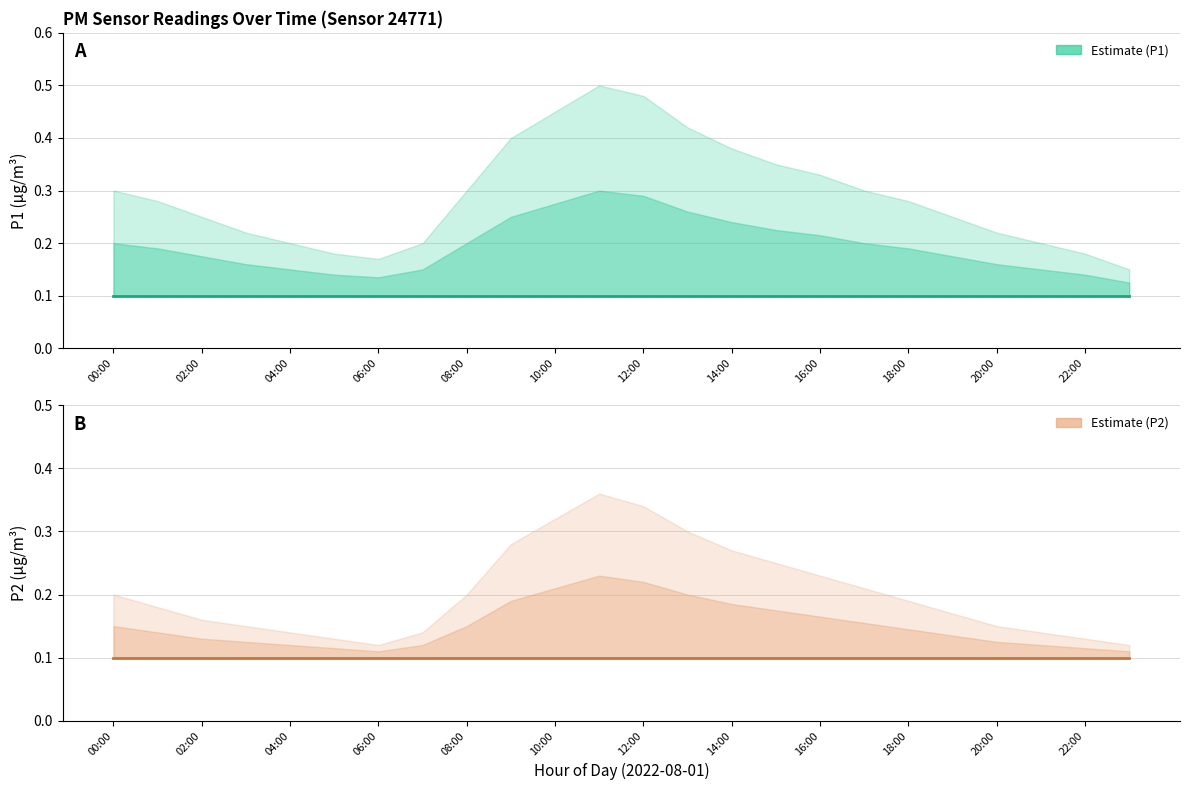

What is the minimum value shown in the chart?

0.1